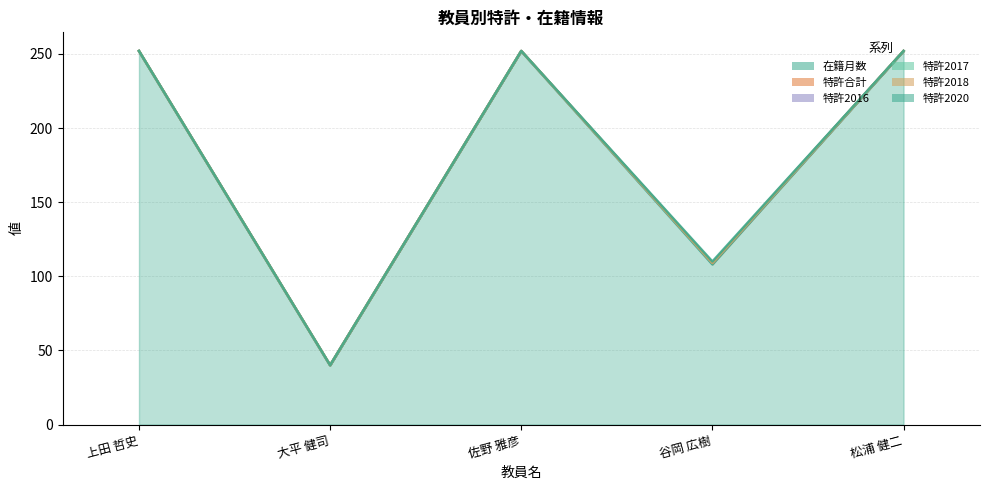

At which label does 特許2016 reach its peak?

上田 哲史